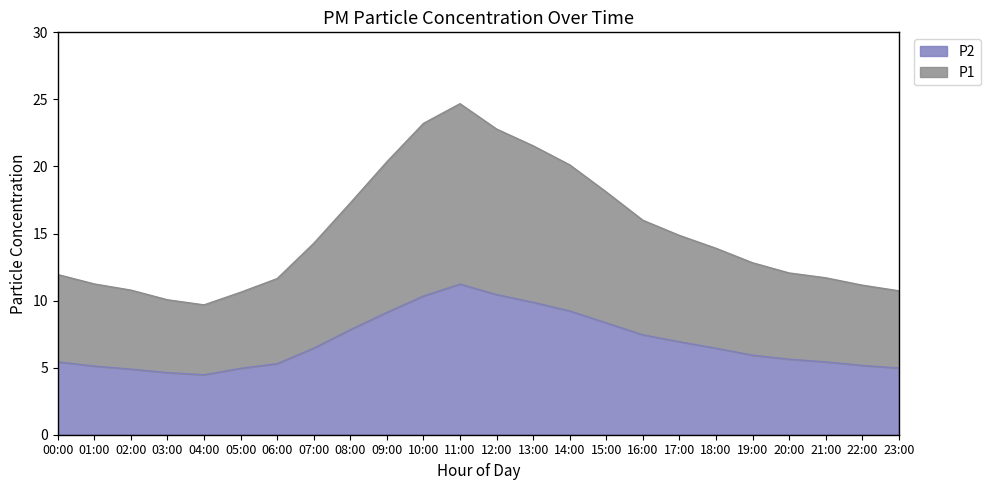

Between 07:00 and 00:00, which is larger?

07:00